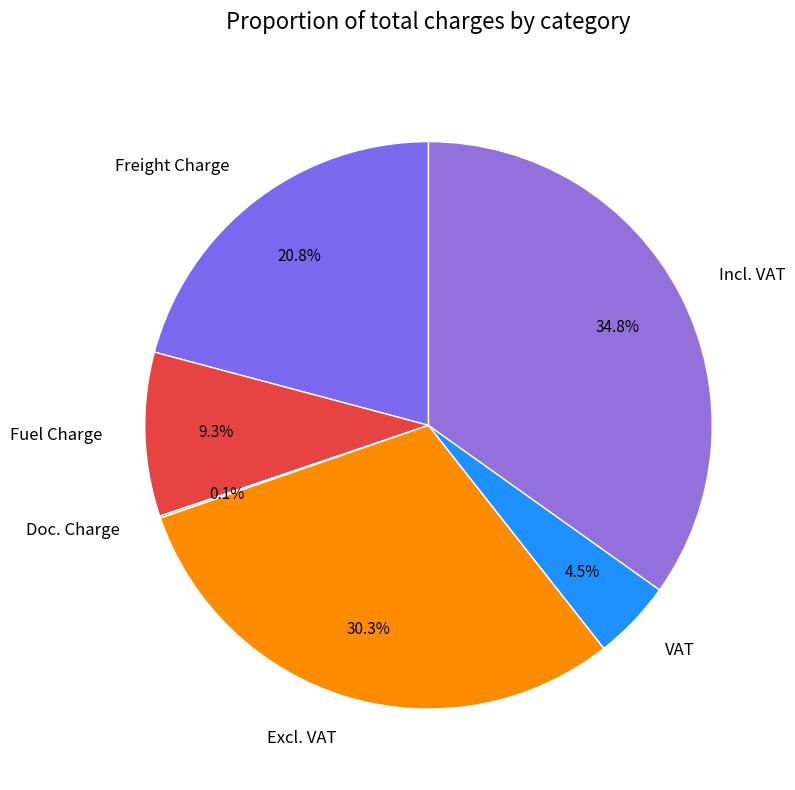

What percentage is NOT represented by Fuel Charge?

90.7%